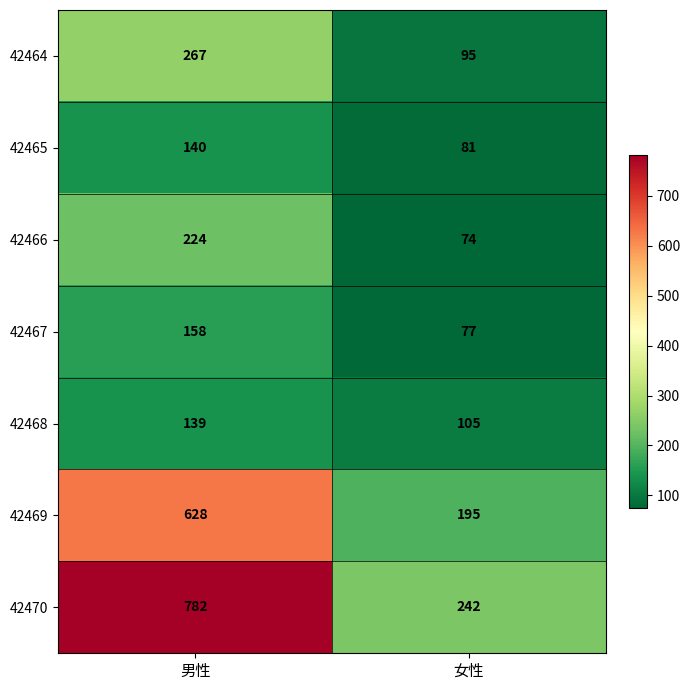

What is the difference between the 42469 values at 女性 and 男性?

433